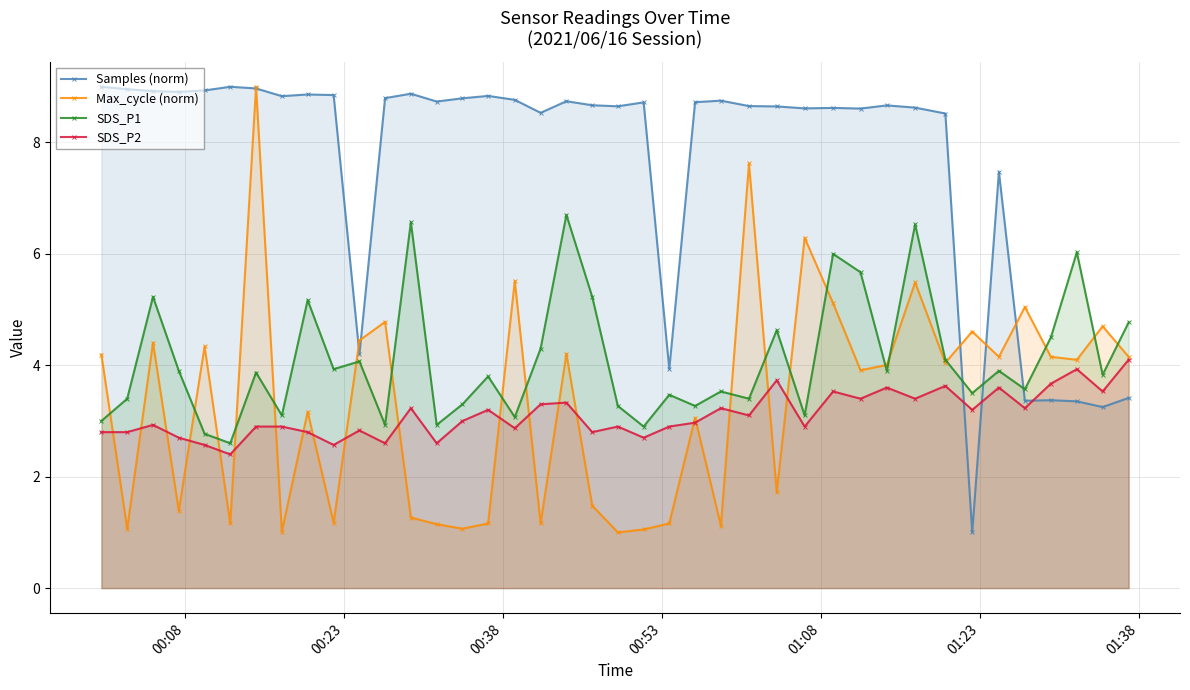

True or false: Samples (norm) and SDS_P2 intersect in this chart.

True